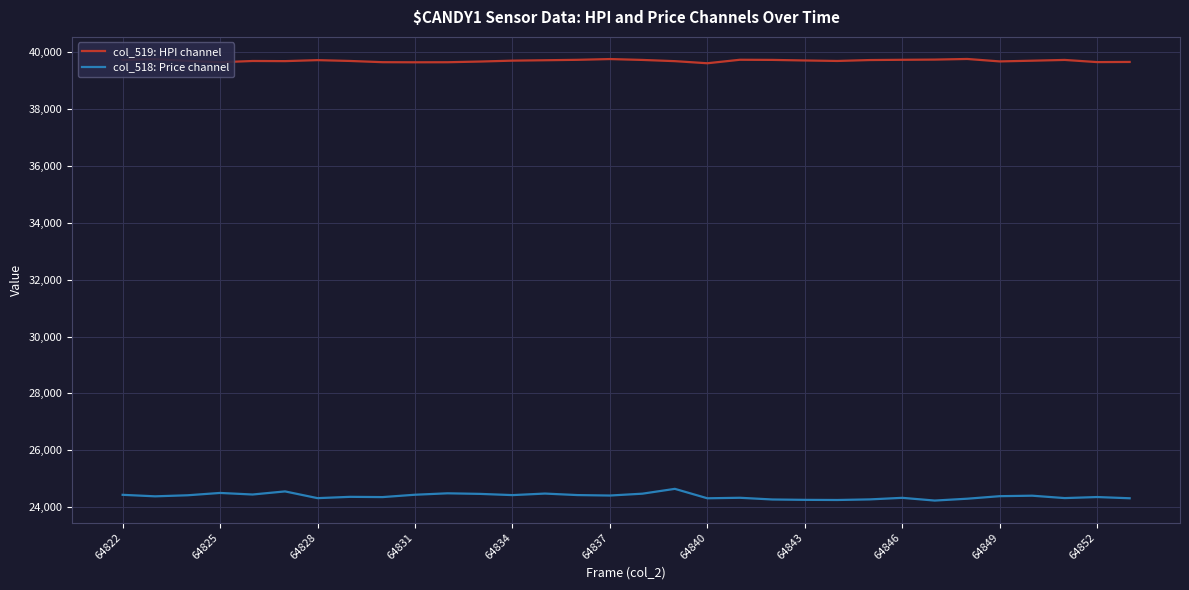

What is the greatest value displayed?

39765